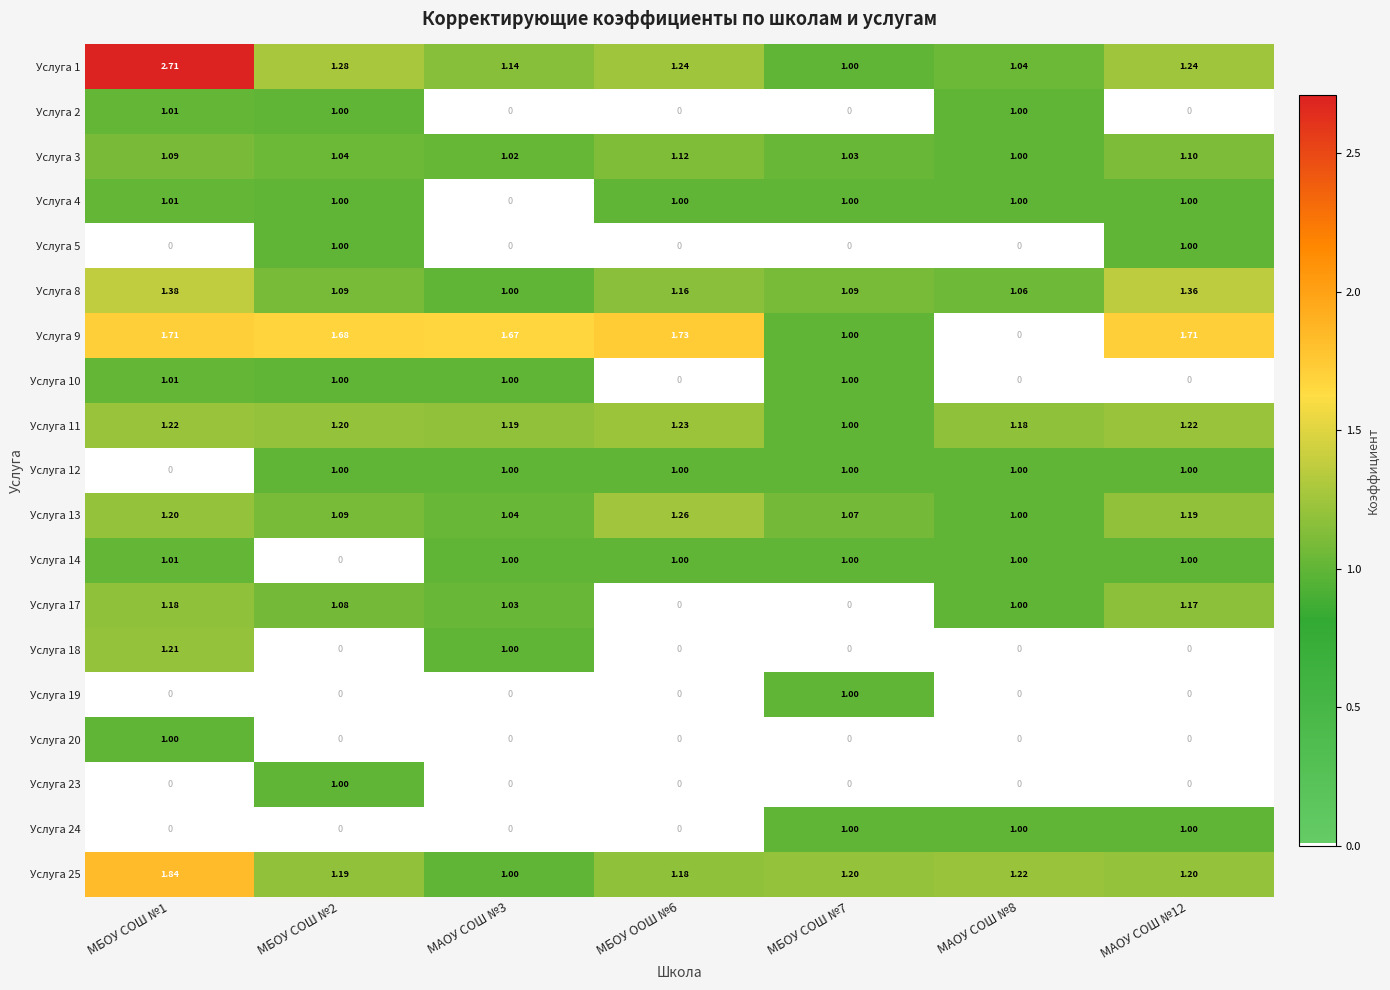

How many categories are shown in the chart?

7